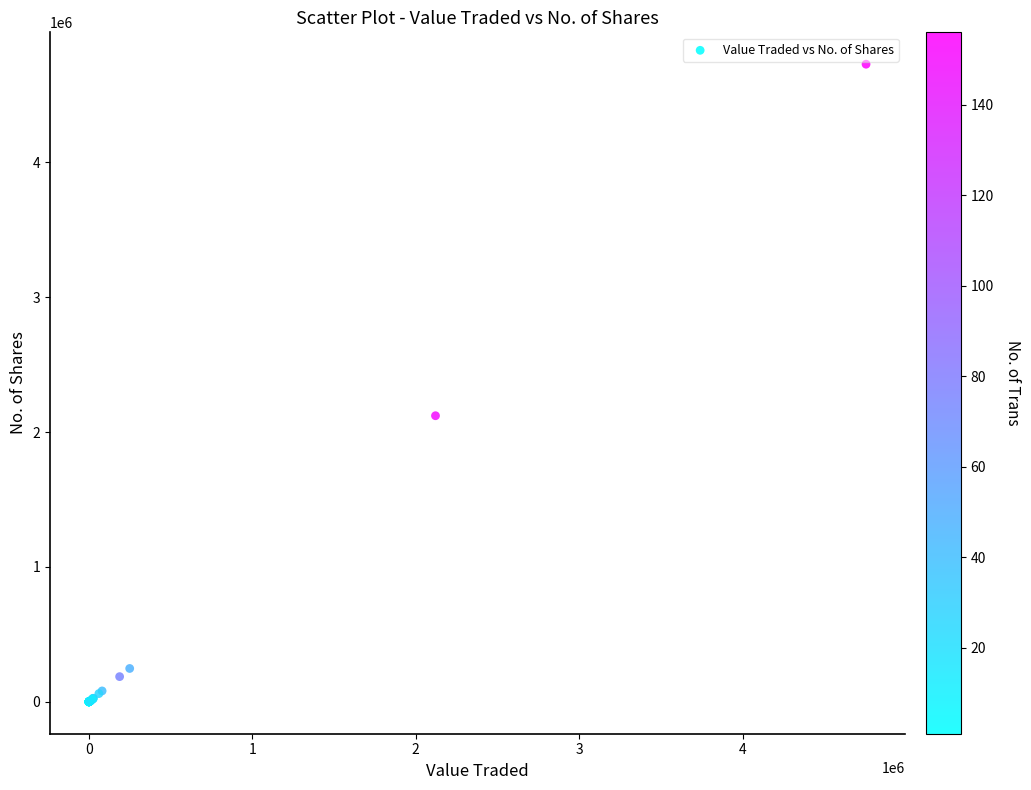

What Y value in the scatter plot is closest to 2363032?

2120722